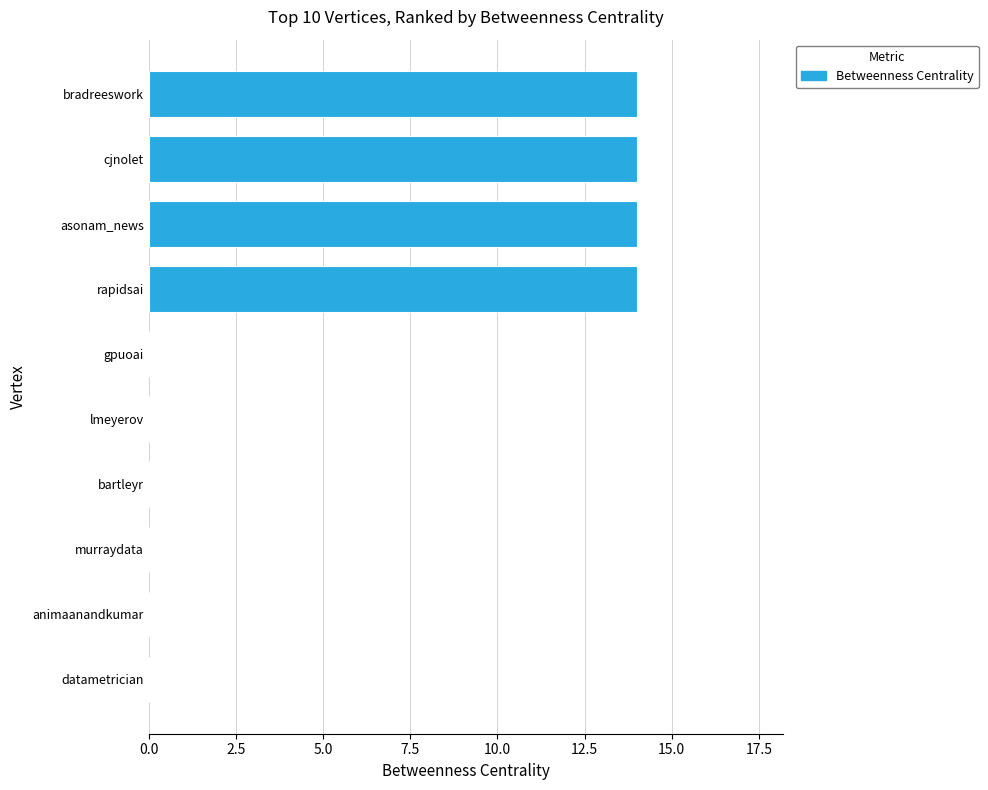

Is it true that the value at bartleyr is 10?

False